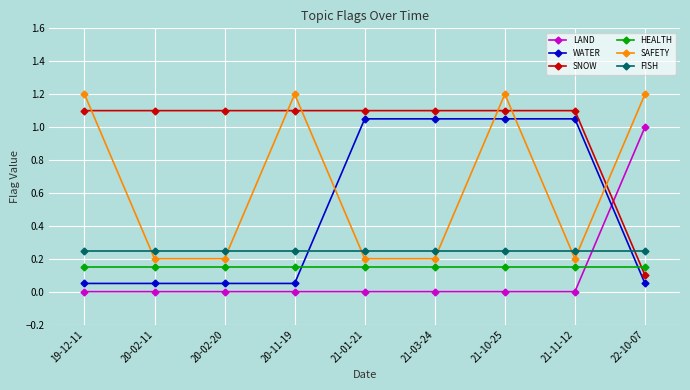

What is the spread (max minus min) of values at 21-10-25?

1.2